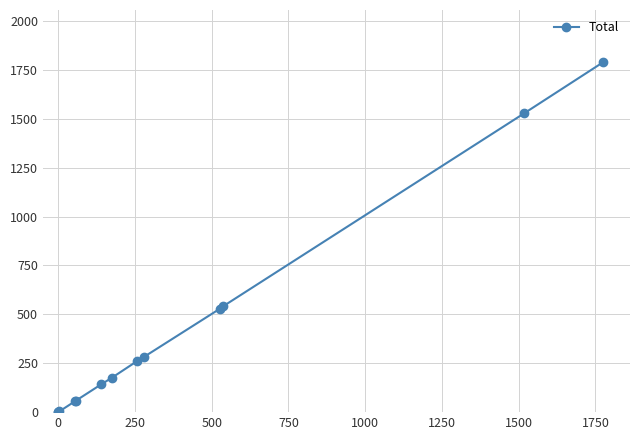

What is the difference between the maximum and minimum values?

1788